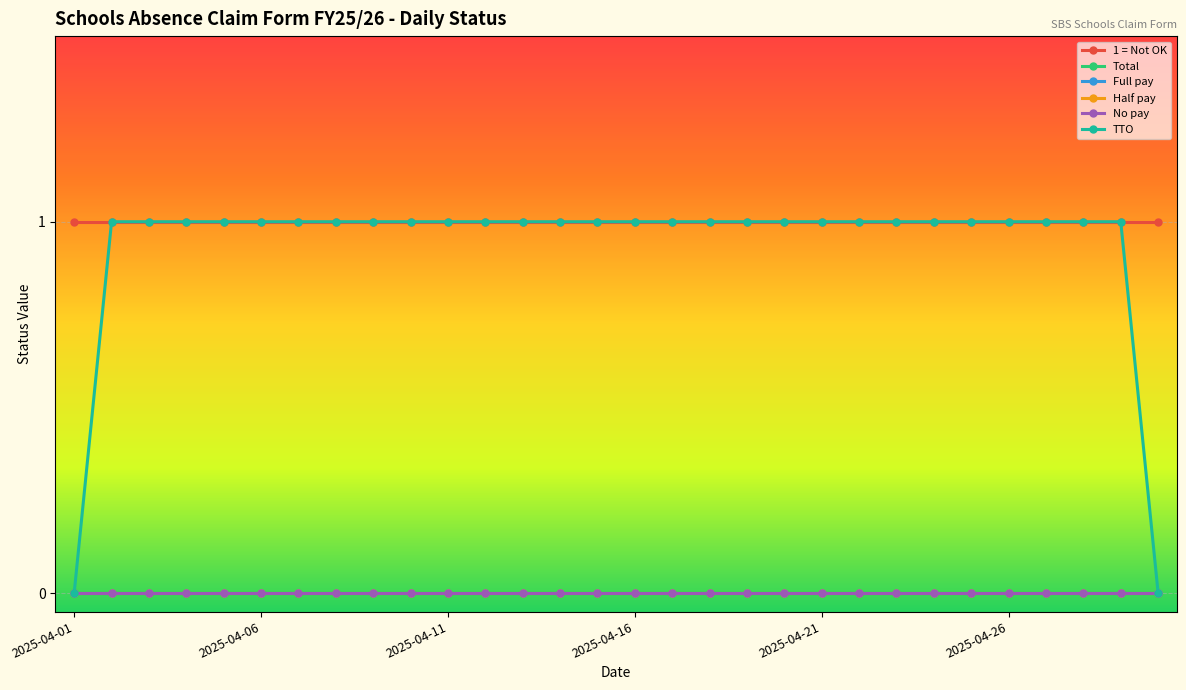

Rank the series by their maximum value, from highest to lowest.

1 = Not OK, TTO, Total, Full pay, Half pay, No pay